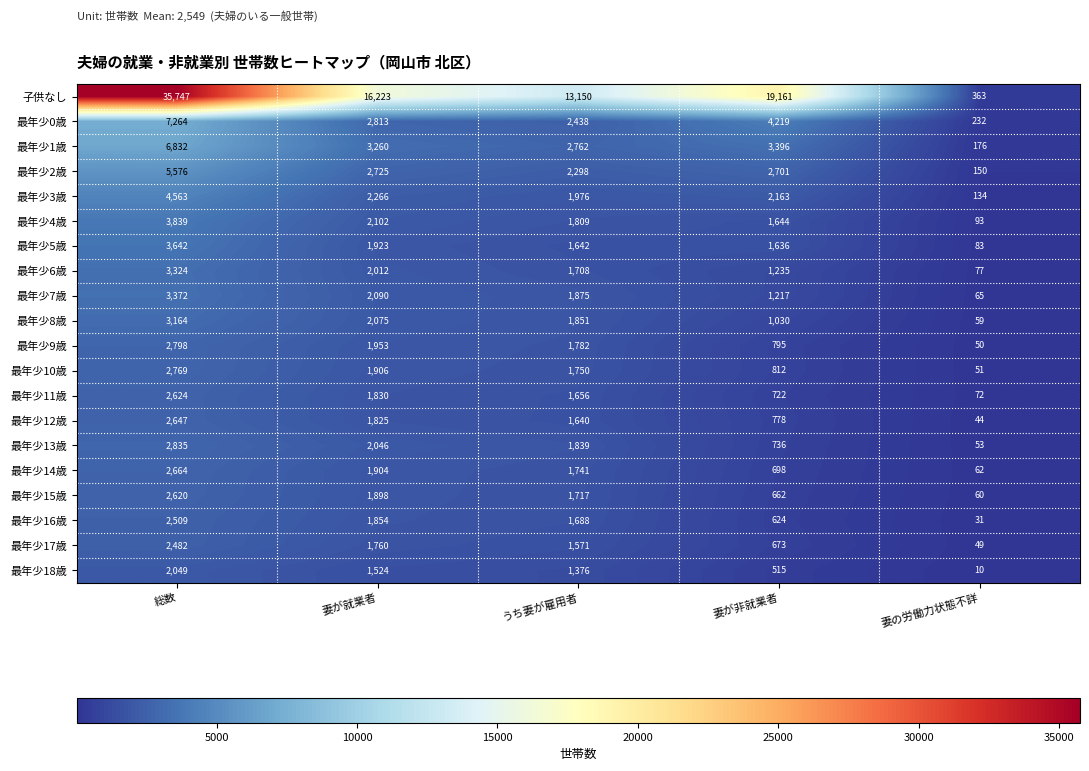

What is the spread (max minus min) of values at 妻が就業者?

14699